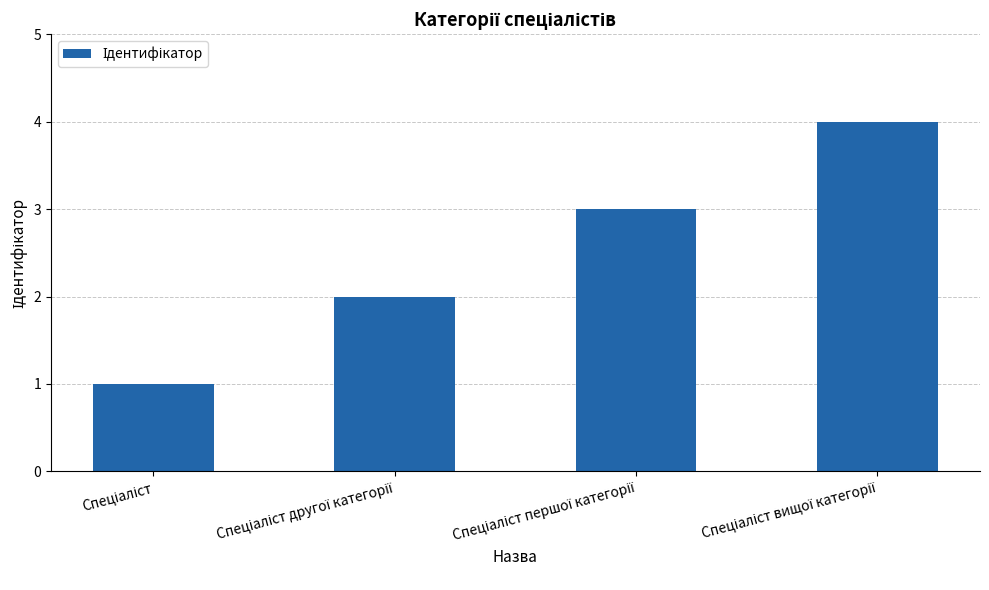

What is the difference between the maximum and minimum values?

3